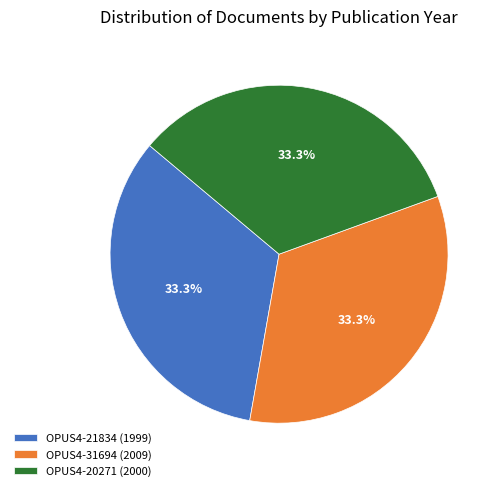

Count the number of slices in the pie.

3